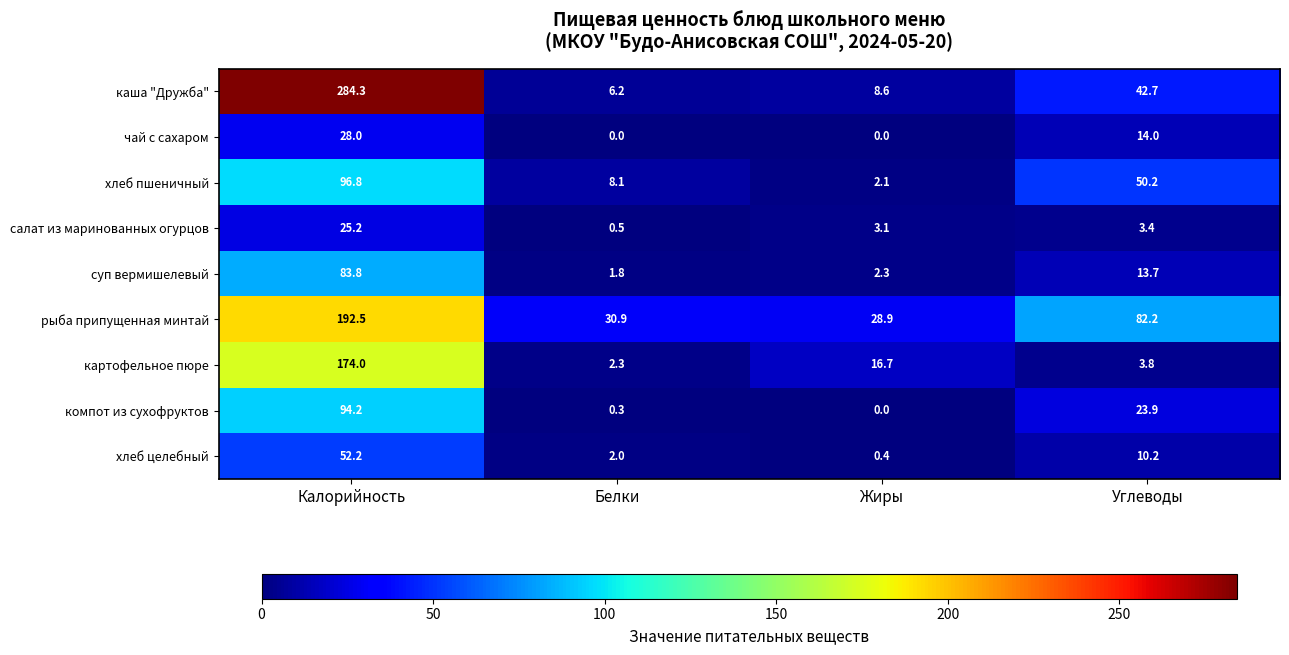

The каша "Дружба" series shows 8.1 at Белки. True or false?

False